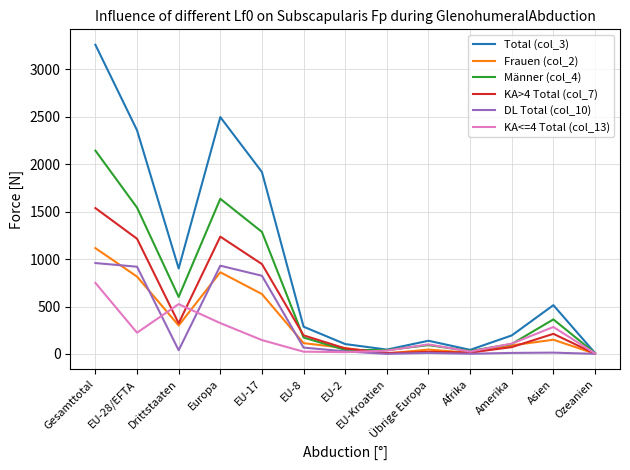

List the series in order of their peak value, highest first.

Total (col_3), Männer (col_4), KA>4 Total (col_7), Frauen (col_2), DL Total (col_10), KA<=4 Total (col_13)